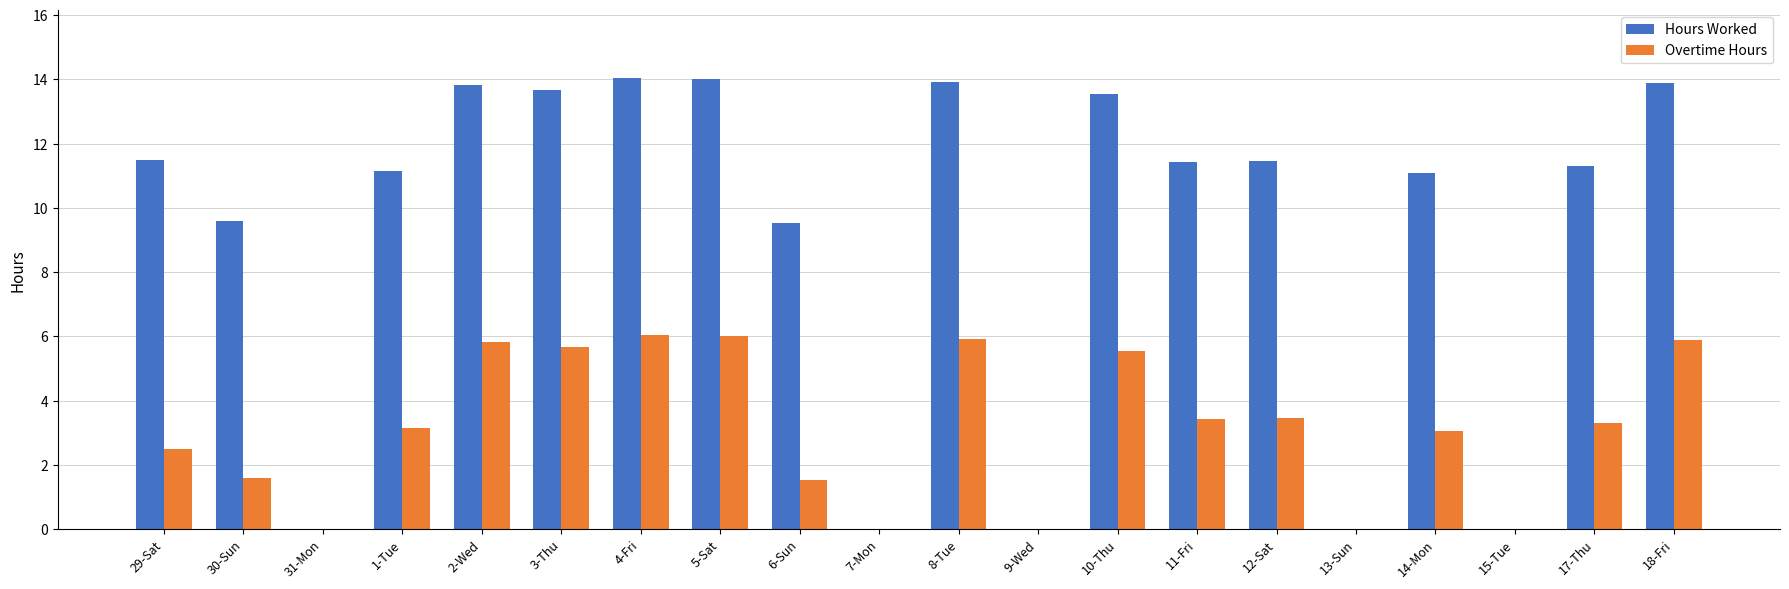

What is the greatest value displayed?

14.0